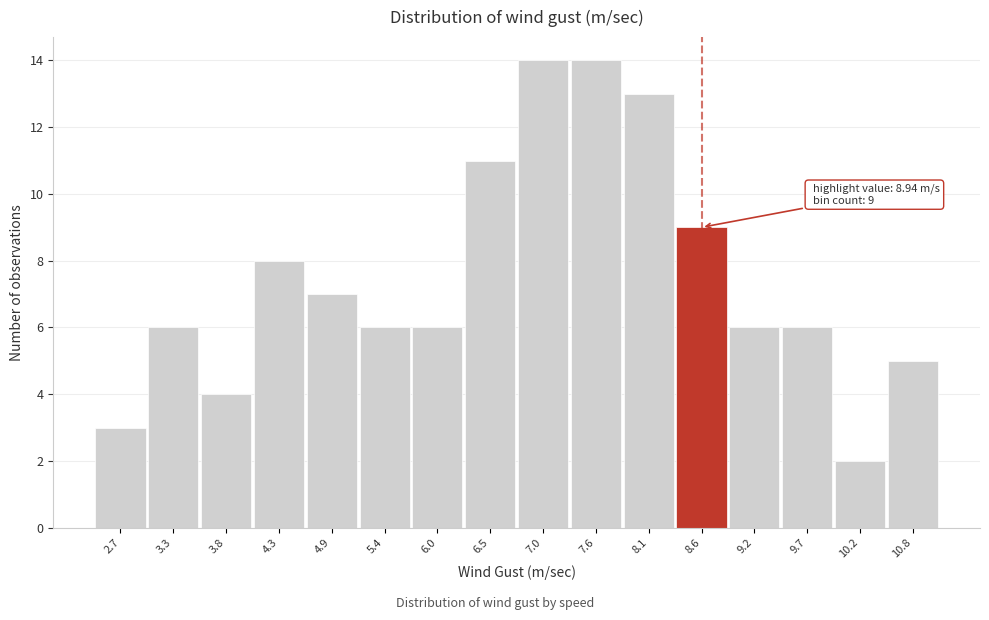

Reading right to left, list all the values displayed in this chart.

10.8=5	10.2=2	9.7=6	9.2=6	8.6=9	8.1=13	7.6=14	7.0=14	6.5=11	6.0=6	5.4=6	4.9=7	4.3=8	3.8=4	3.3=6	2.7=3